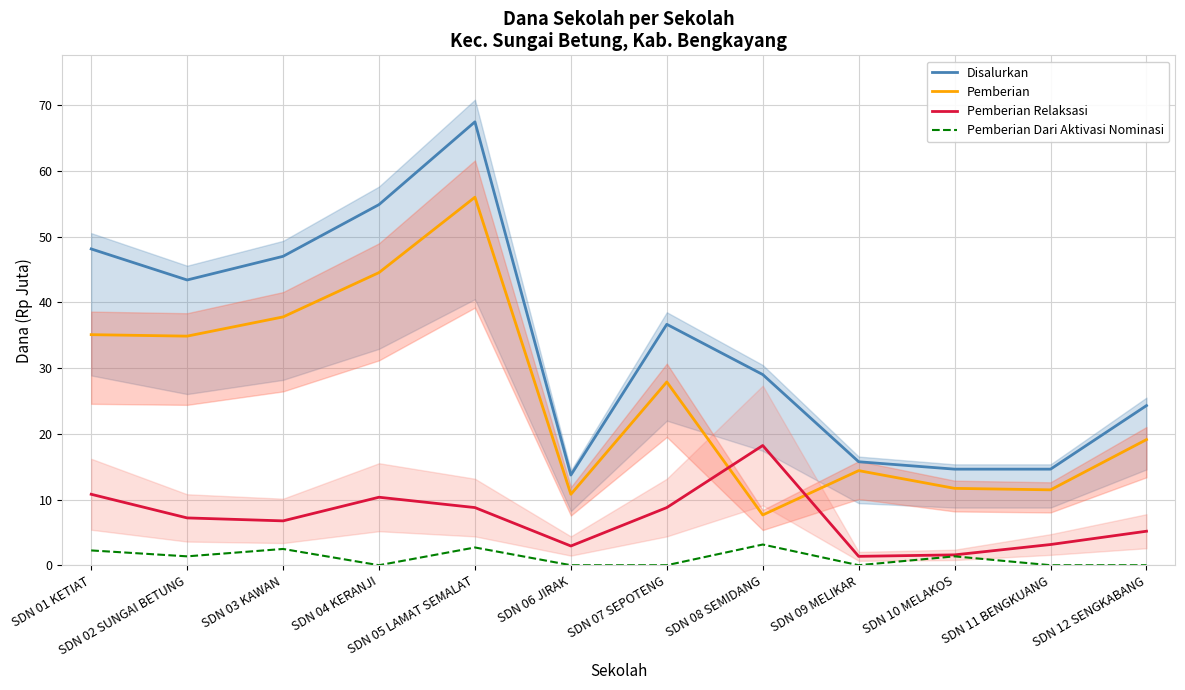

Is the value of Pemberian Dari Aktivasi Nominasi at SDN 11 BENGKUANG greater than the value of Disalurkan at SDN 01 KETIAT?

No